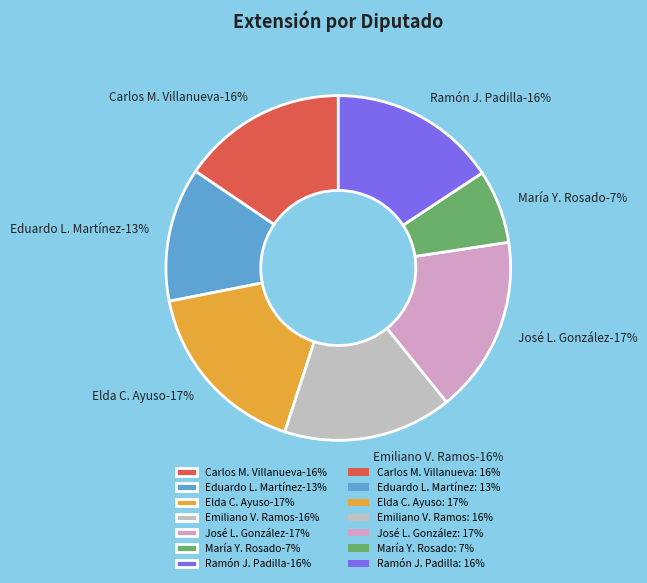

What percentage is the Emiliano Vladimir Ramos Hernández (XV) slice, to the nearest percent?

16%